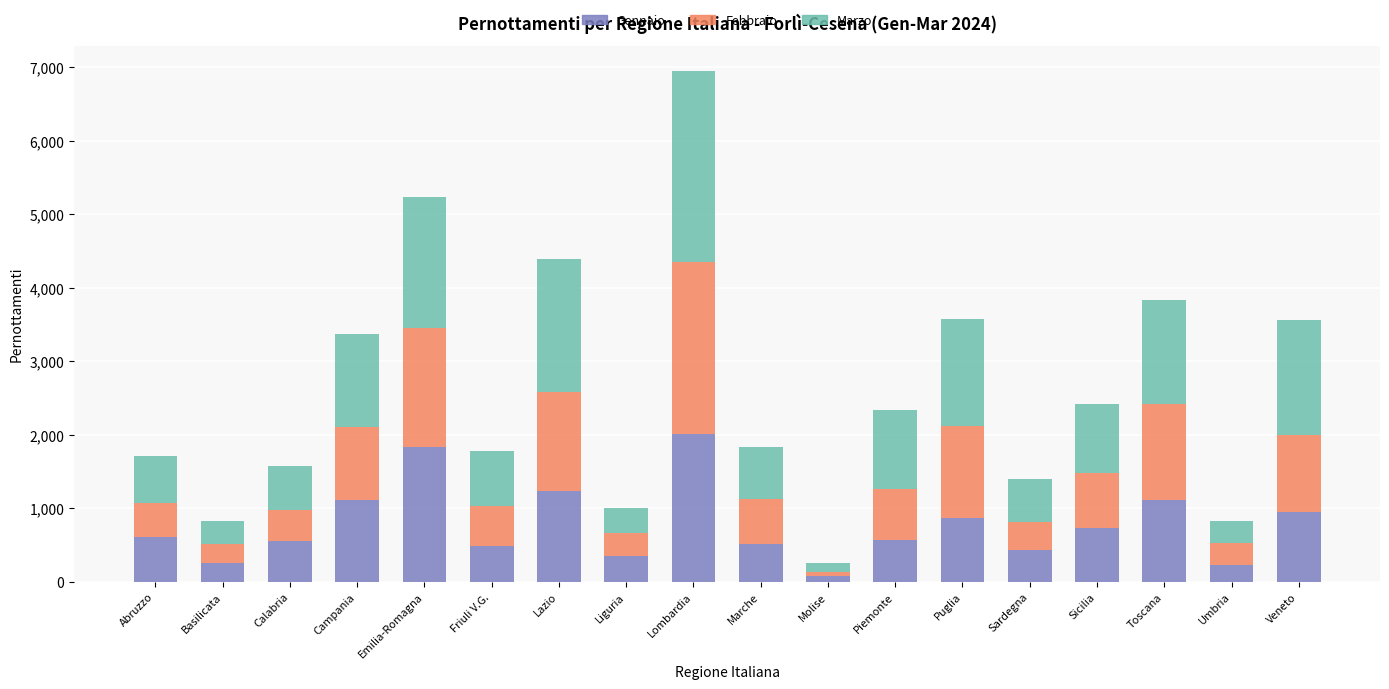

Is it true that Gennaio equals 1190 at Sicilia?

False